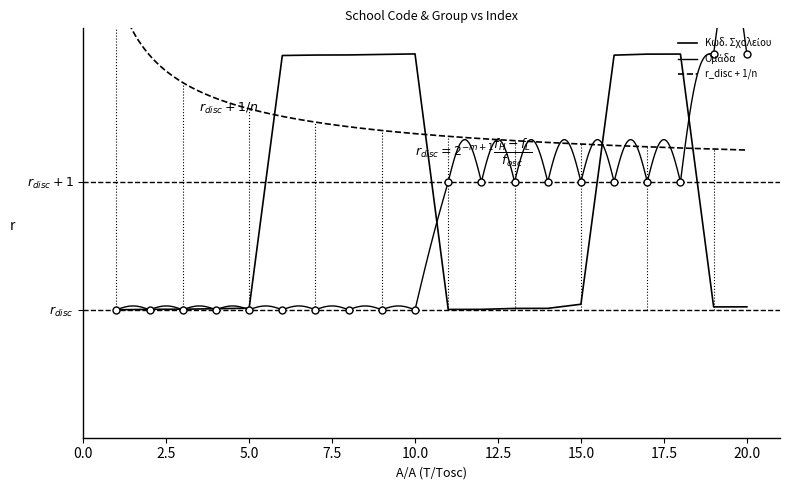

Rank the categories by value from highest to lowest.

10, 18, 17, 9, 8, 7, 16, 6, 15, 20, 19, 5, 14, 13, 4, 3, 2, 12, 11, 1